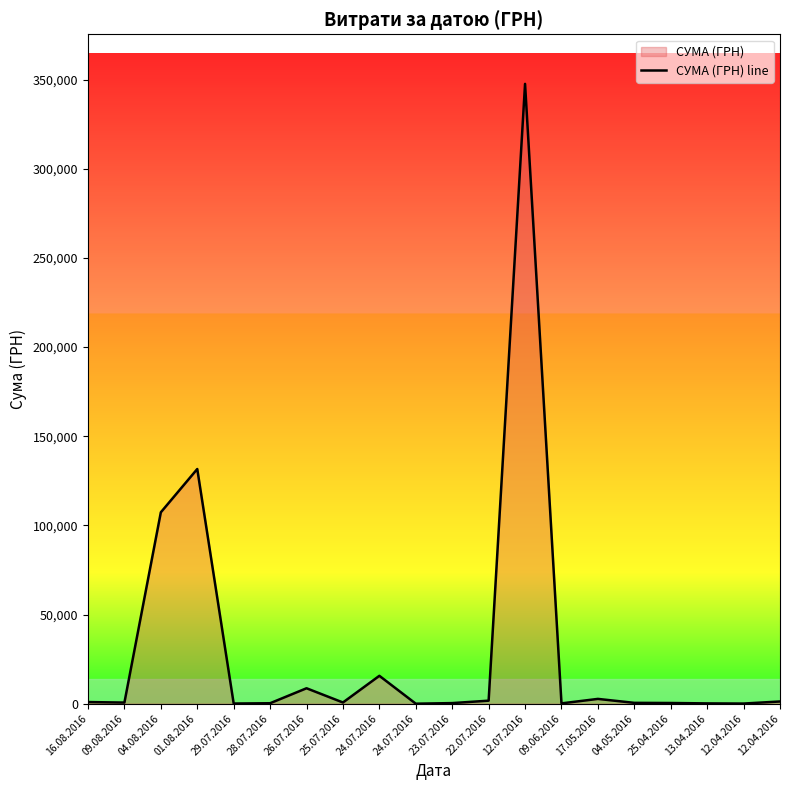

Between 29.07.2016 and 13.04.2016, which is larger?

13.04.2016